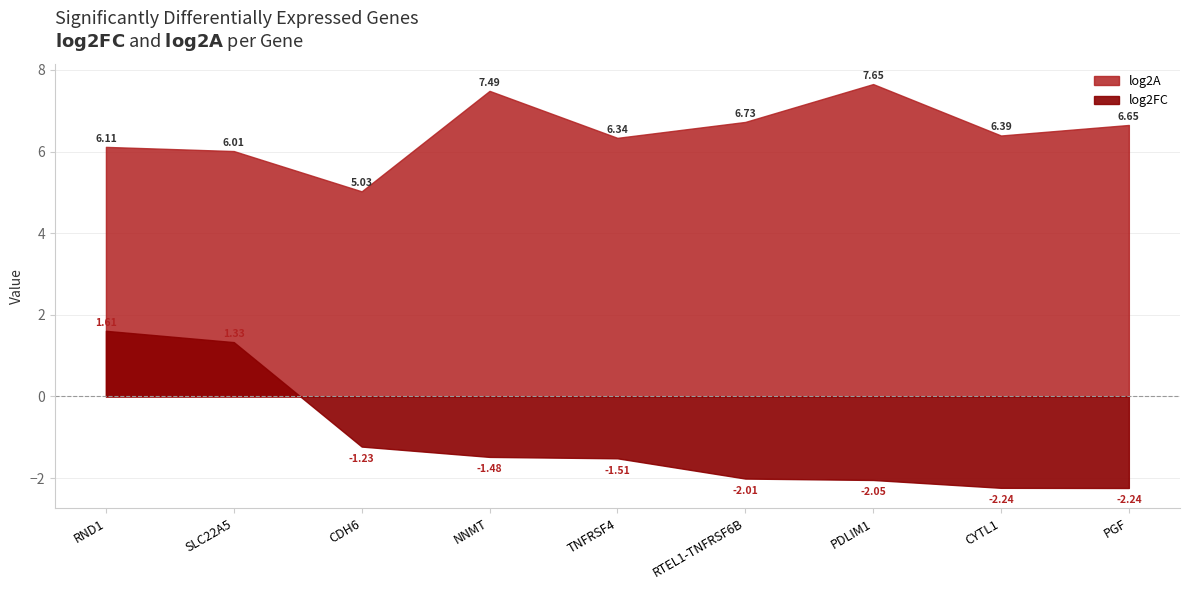

True or false: log2A has more than 0 points higher than both neighbors.

True